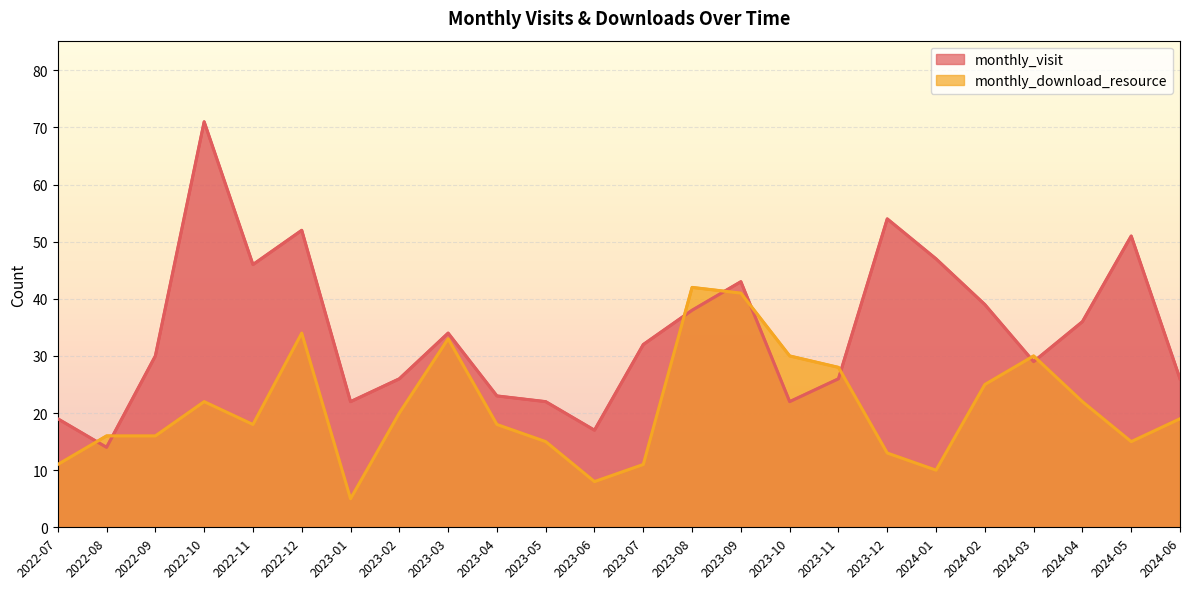

Reading left to right, extract all data points from this chart.

monthly_visit: 19	14	30	71	46	52	22	26	34	23	22	17	32	38	43	22	26	54	47	39	29	36	51	26
monthly_download_resource: 11	16	16	22	18	34	5	20	33	18	15	8	11	42	41	30	28	13	10	25	30	22	15	19